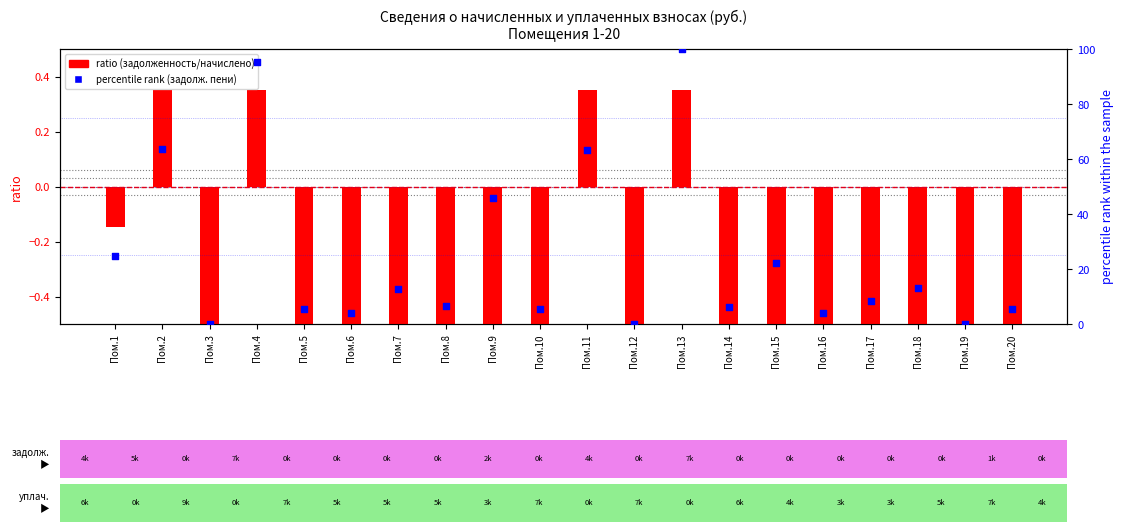

Which series has the widest spread of Y values?

percentile rank within sample